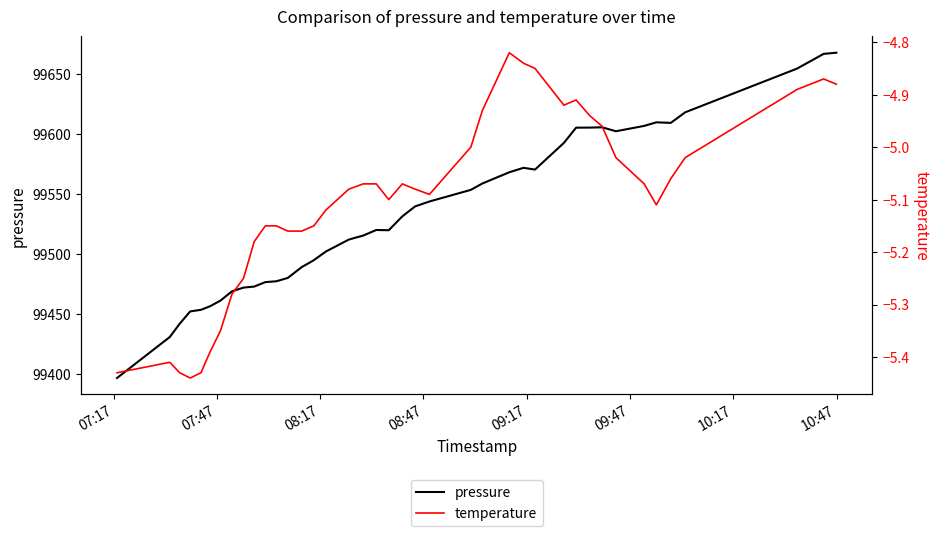

What is the minimum value for pressure?

99397.0